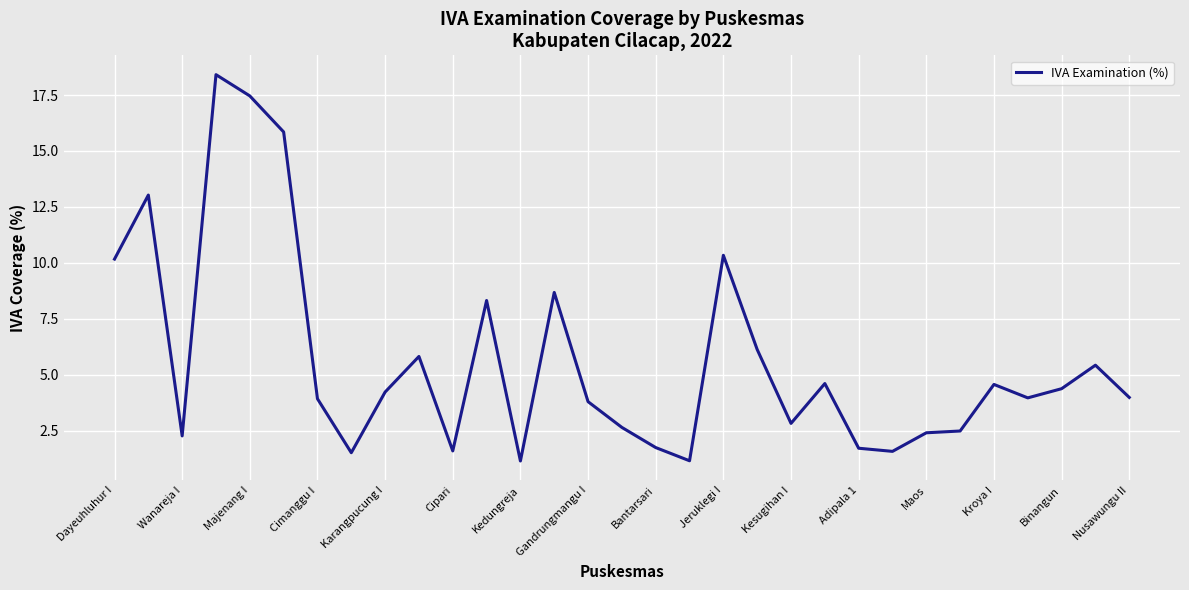

Does the chart display data point markers on the line(s)?

No